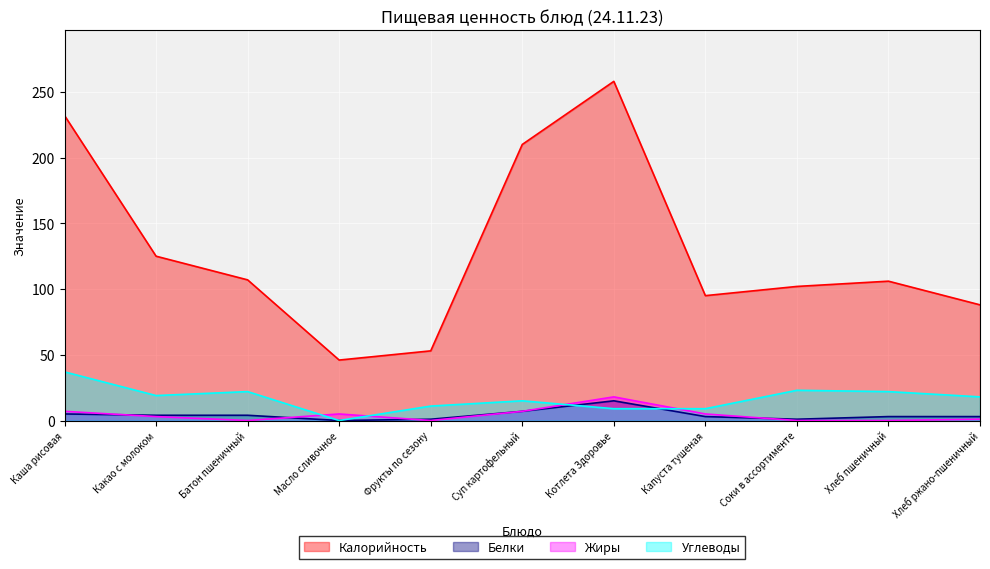

Which series has the largest total across all categories?

Калорийность